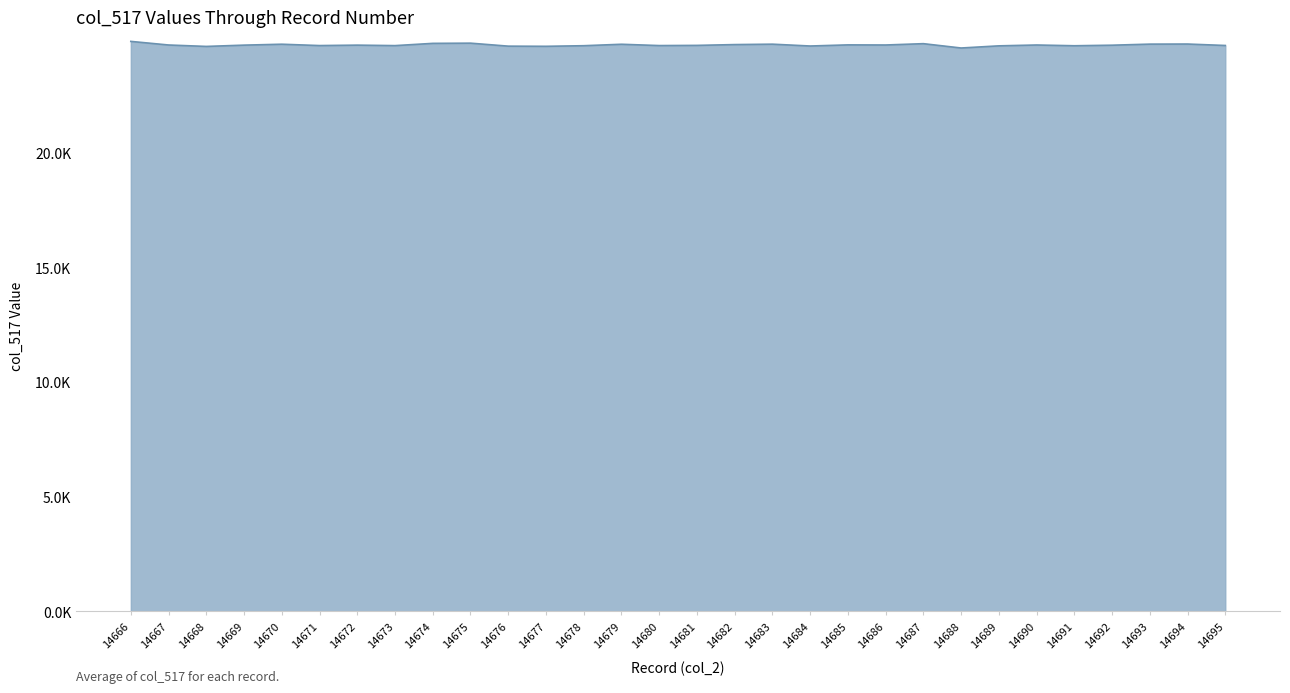

What is the average value?

24683